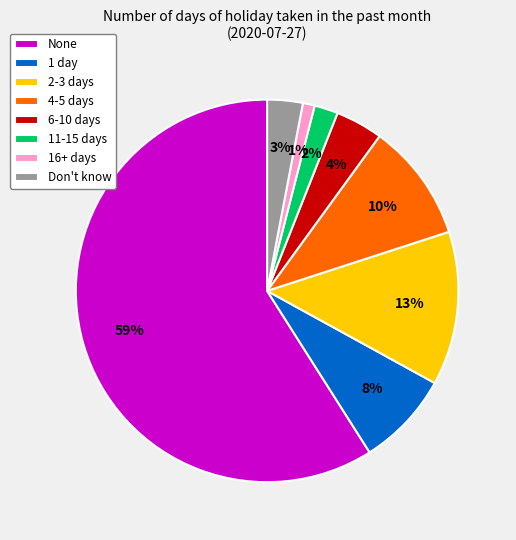

Rank the categories by value from highest to lowest.

None, 2-3 days, 4-5 days, 1 day, 6-10 days, Don't know, 11-15 days, 16+ days